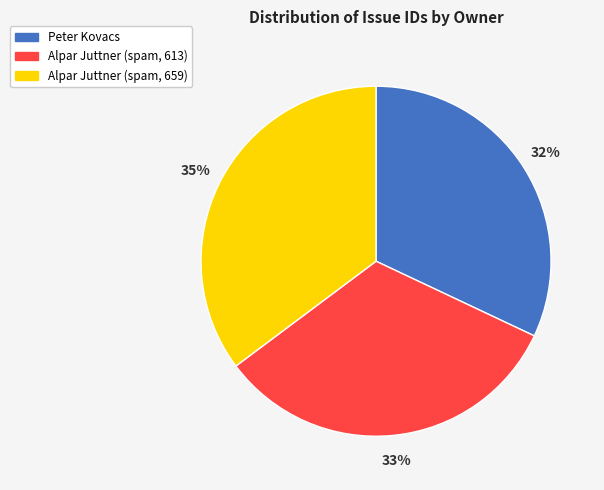

How many slices are in this pie chart?

3